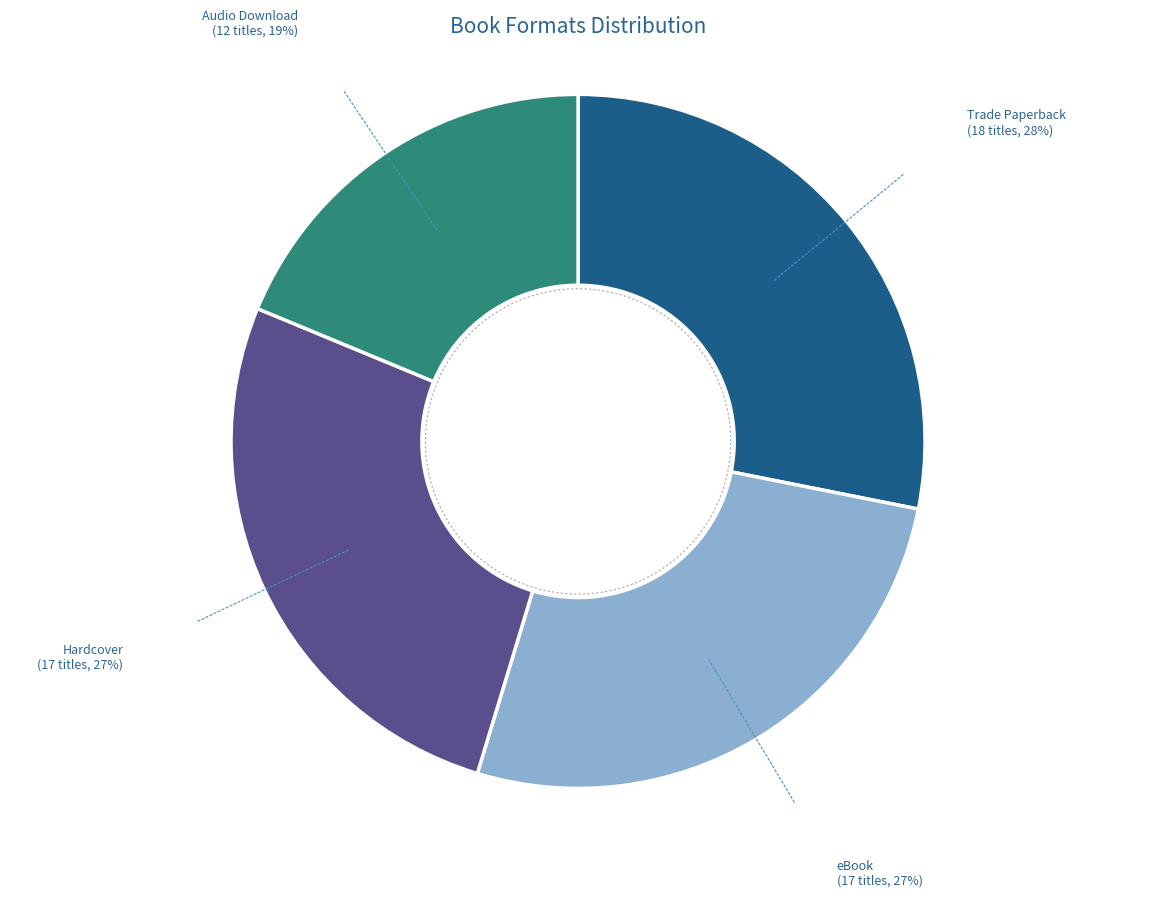

What is the total percentage of Trade Paperback and Hardcover?

54.7%